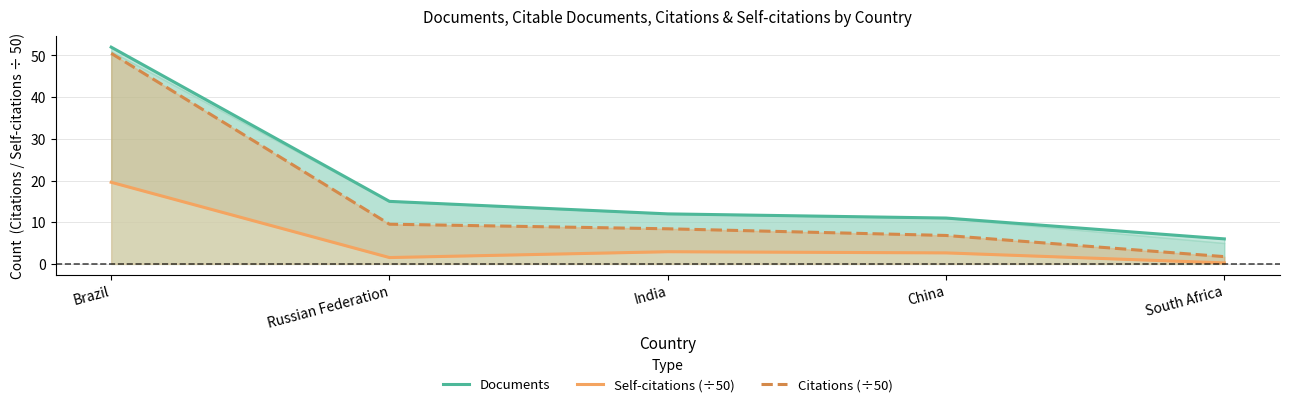

What is the greatest value displayed?

52.0